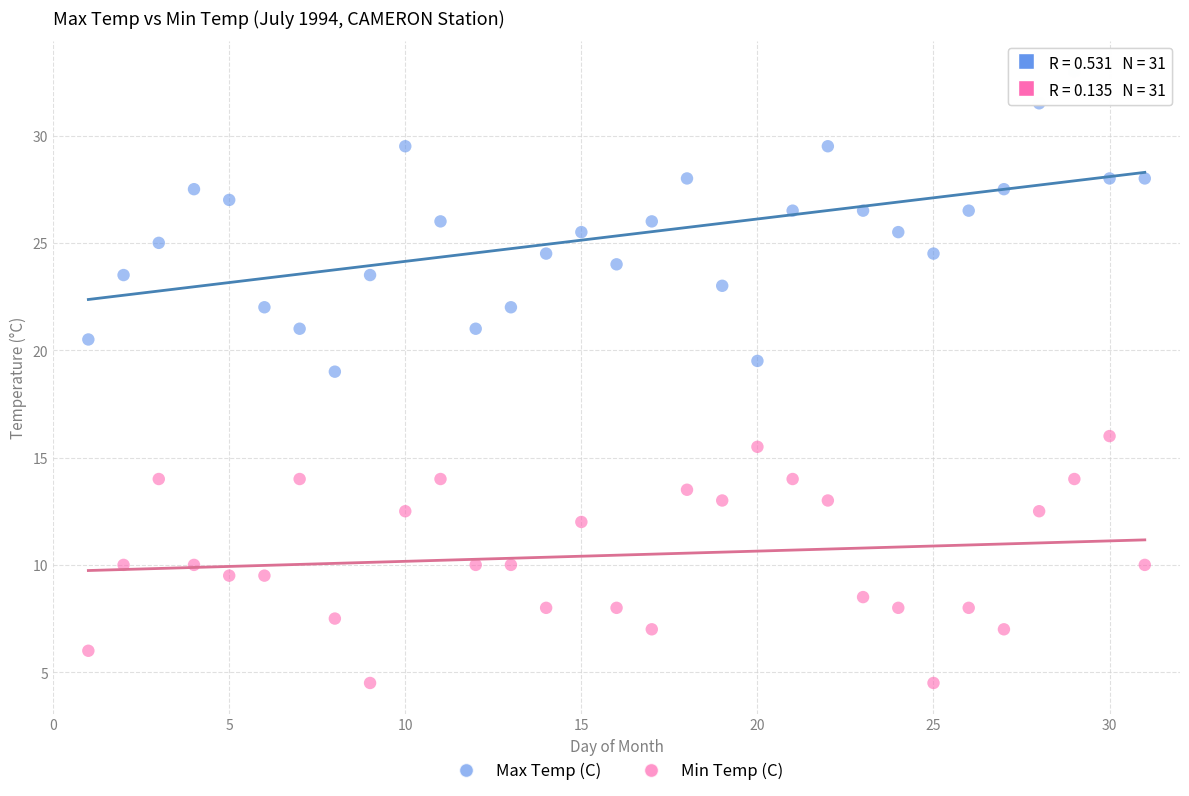

Across all data points, what is the range of X values (max minus min)?

30.0